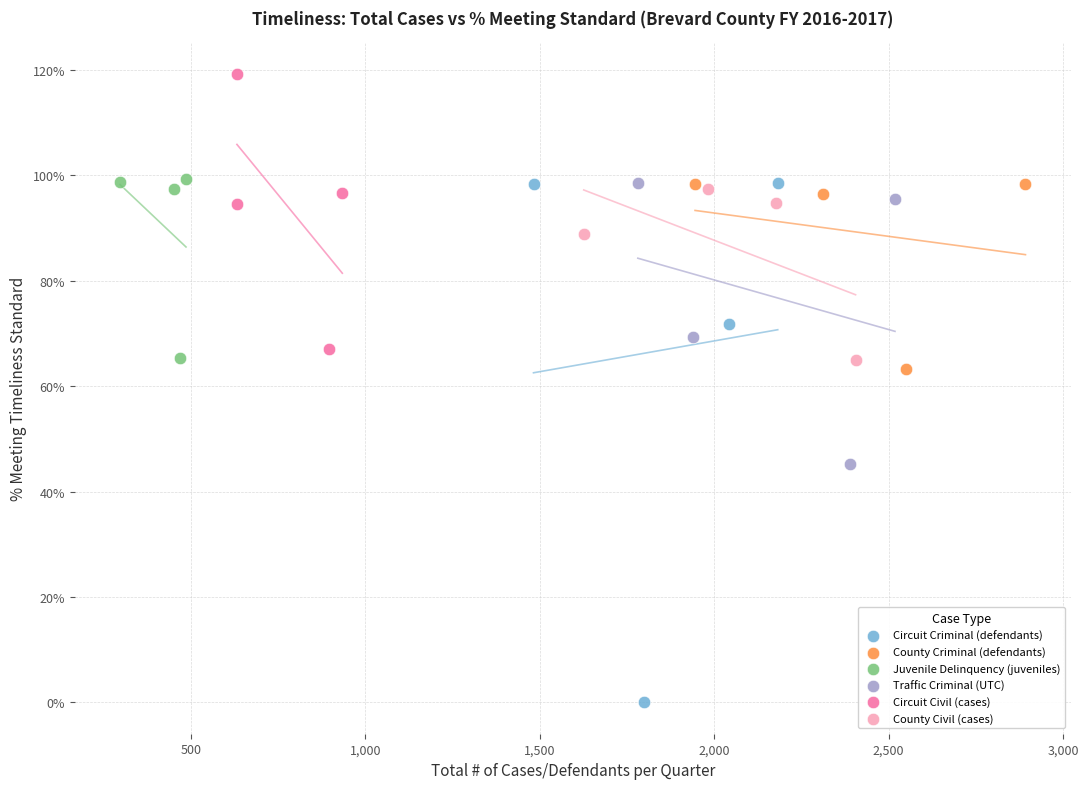

Which series reaches the maximum Y coordinate?

Circuit Civil (cases)